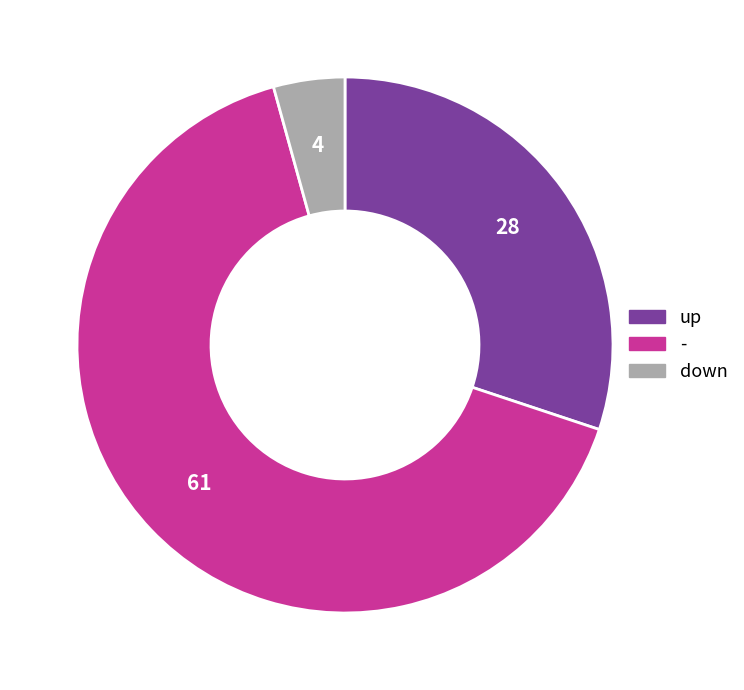

Is down the majority of the pie?

No